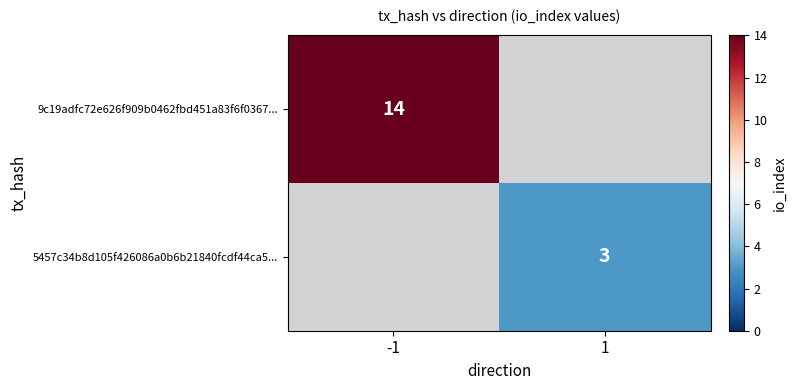

True or false: 5457c34b8d105f426086a0b6b21840fcdf44ca5... has a value of 5 at 1.

False